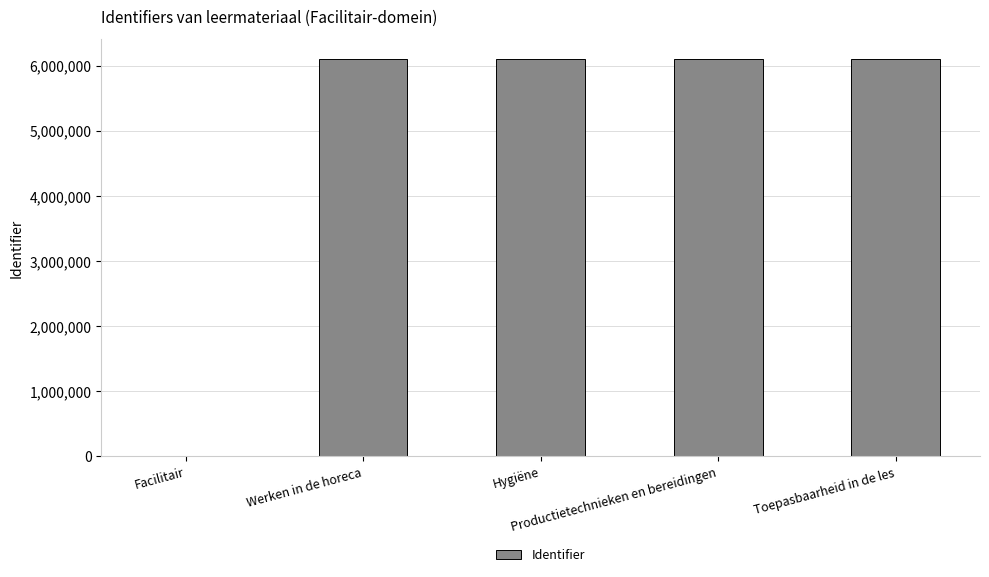

Count the number of categories in the chart.

5